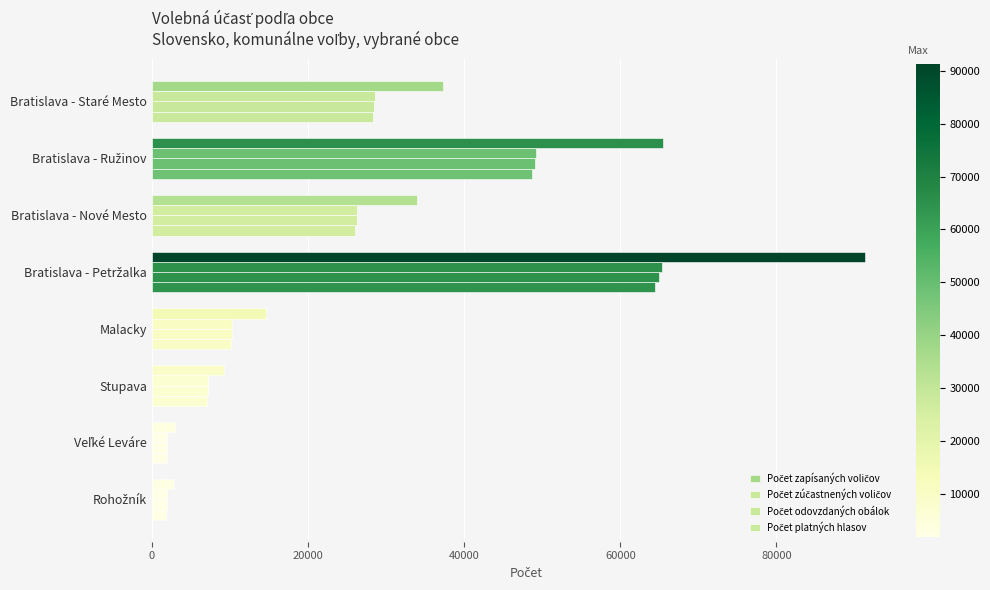

Count the number of data series in this chart.

4